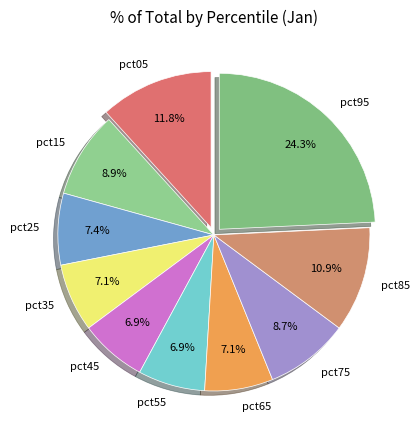

Between pct95 and pct65, which is larger?

pct95